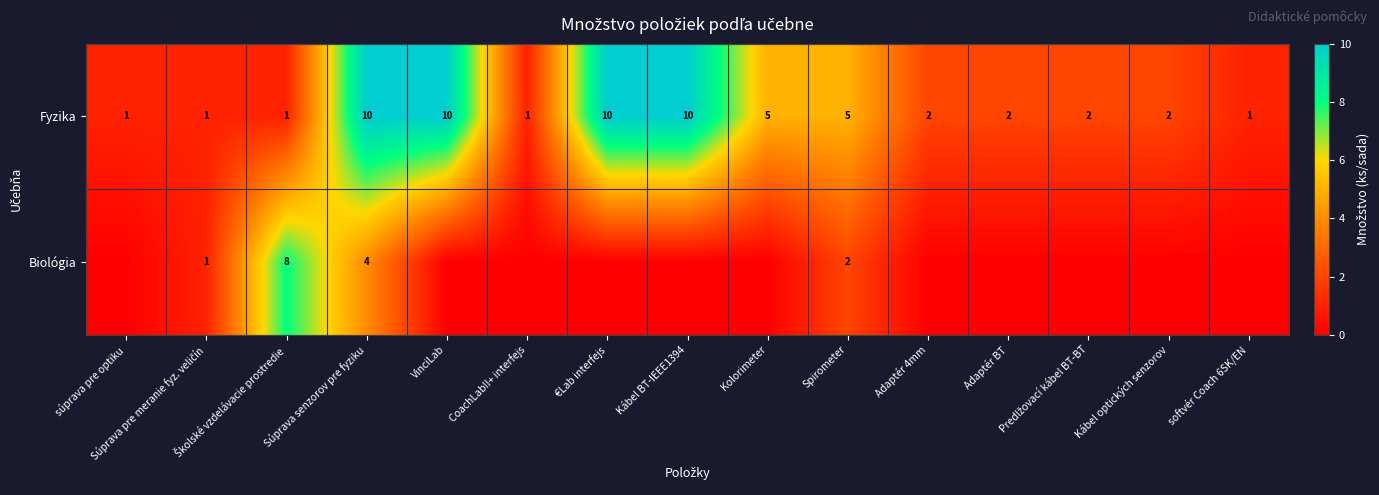

At which category does the chart reach its peak across all series?

Súprava senzorov pre fyziku